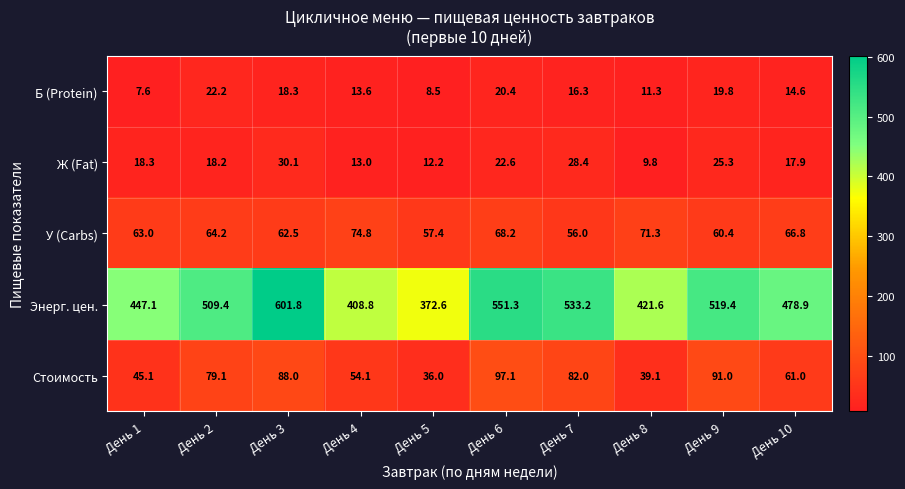

At which category does the chart reach its peak across all series?

День 3